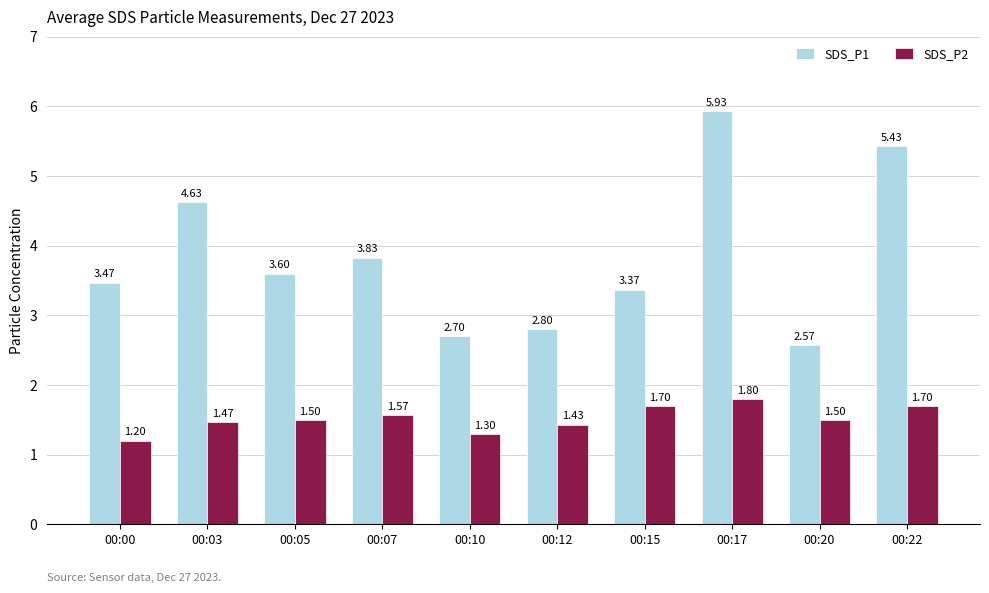

Between 00:05 and 00:17, which series saw the biggest shift?

SDS_P1